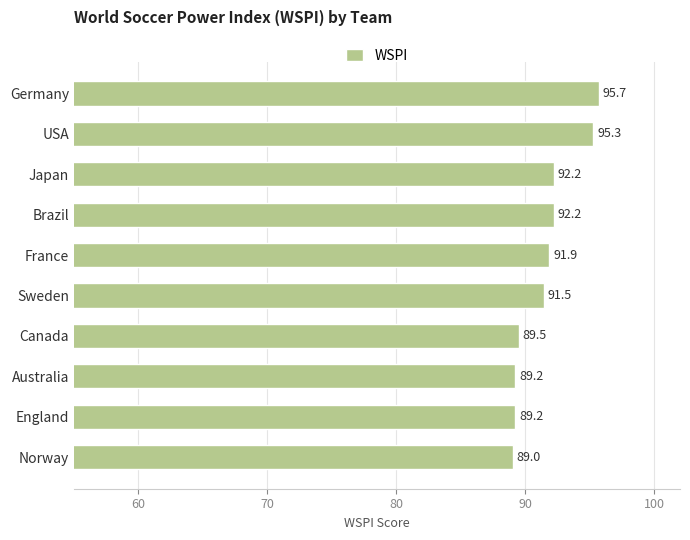

Which label corresponds to the smallest value in the chart?

Norway